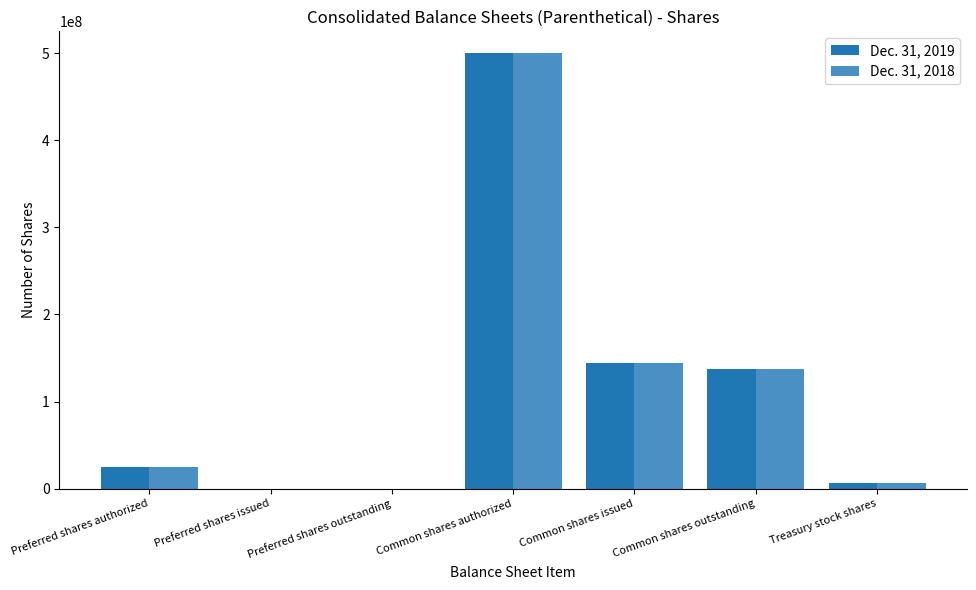

How many distinct data groups are displayed?

2